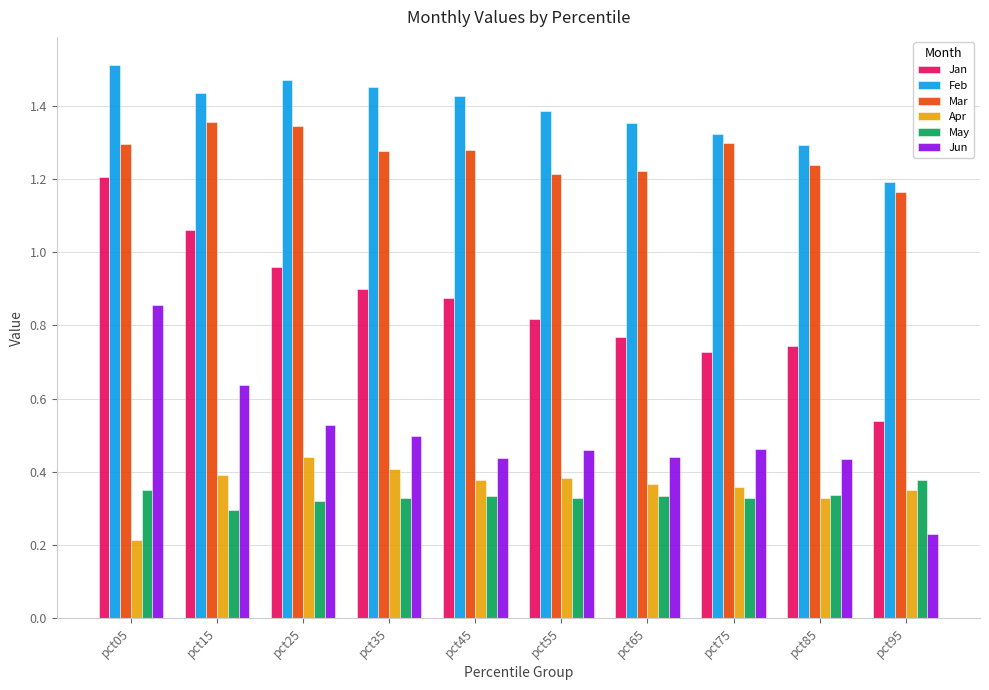

True or false: May has a value of 0.3 at pct15.

True